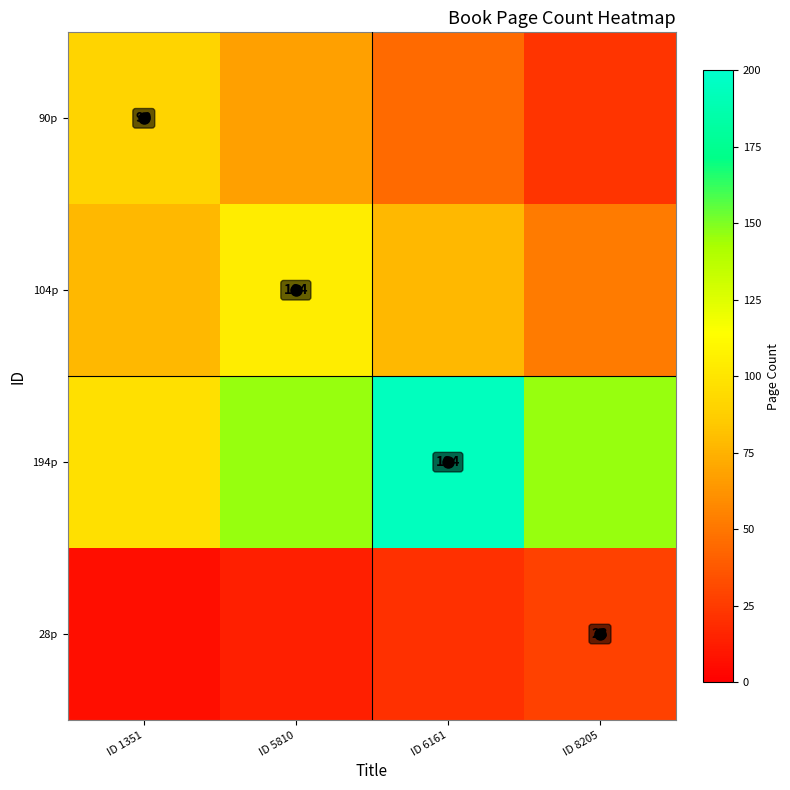

At how many categories does at least one series exceed 42?

4